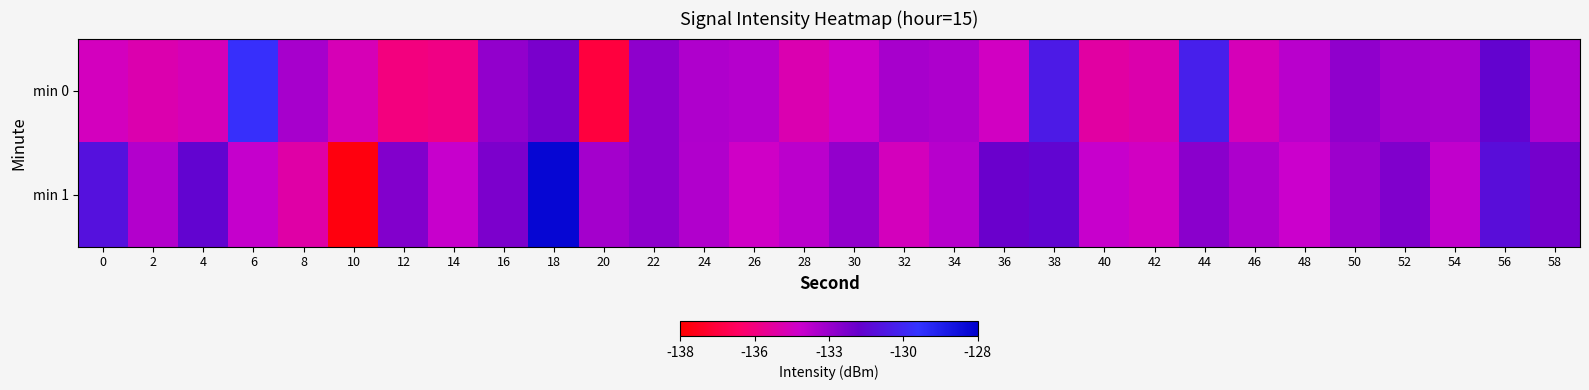

What is the total value across all series at 30?

-267.0